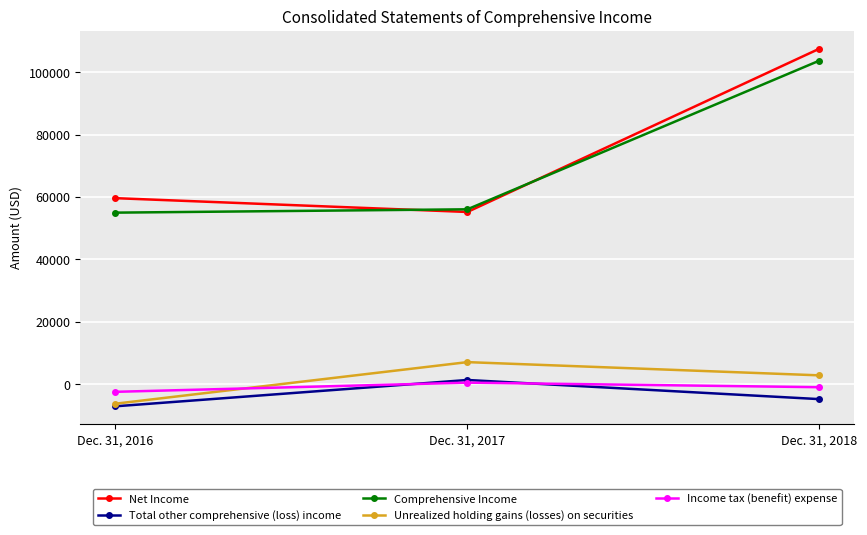

Does the chart have visible grid lines?

Yes